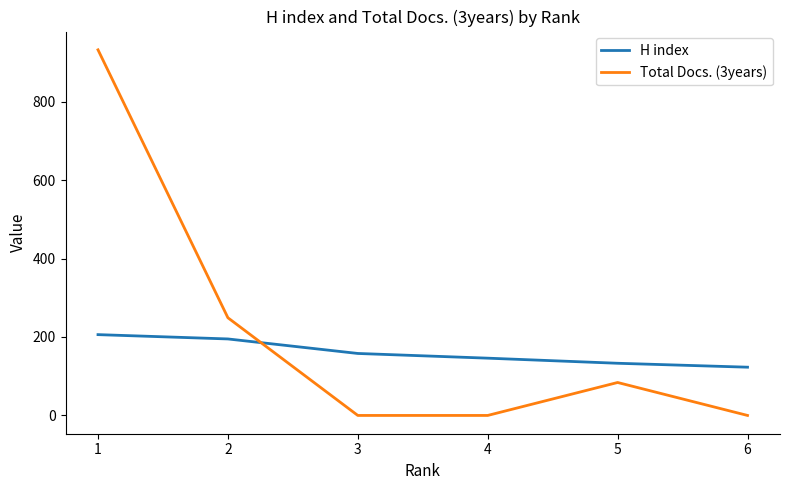

What is the greatest value displayed?

932